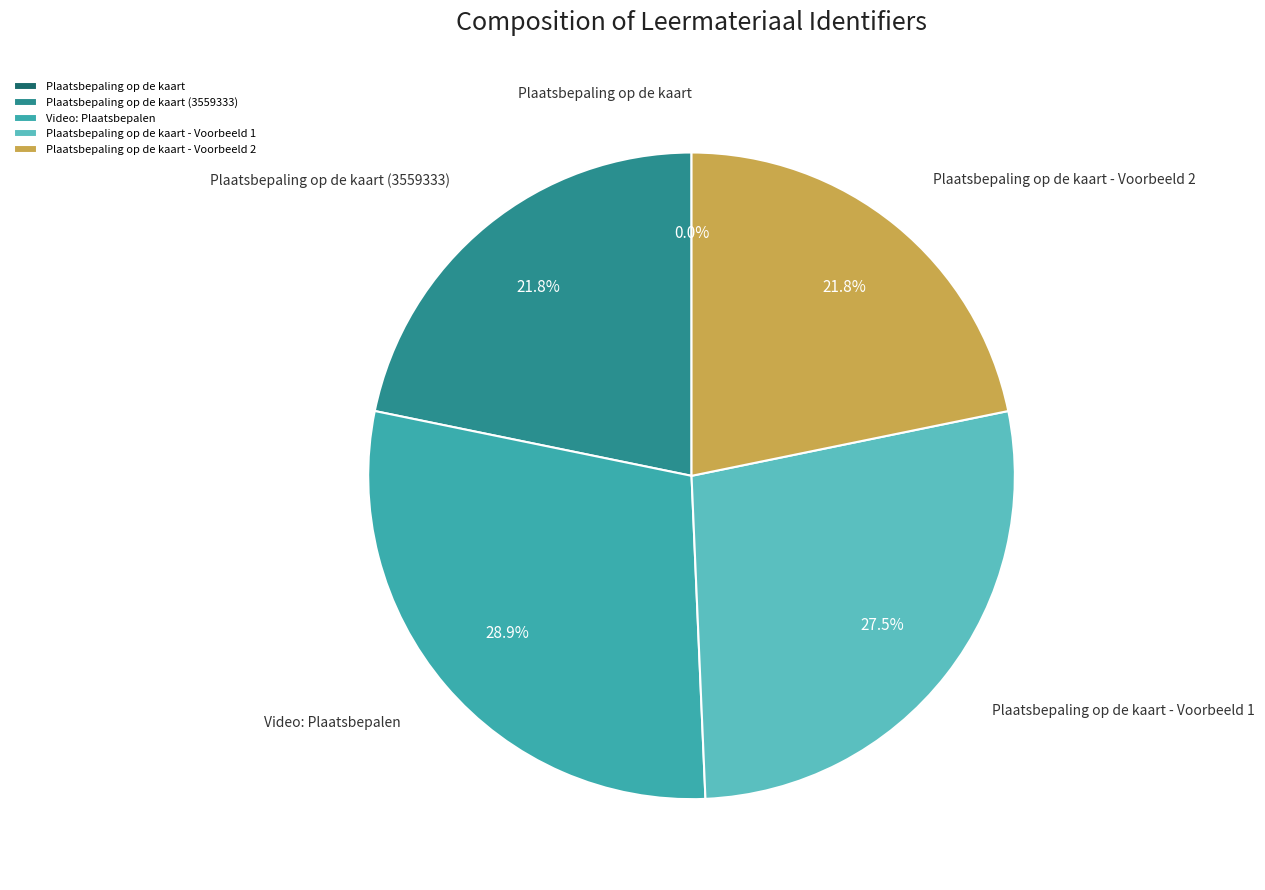

Which slice is the largest?

Video: Plaatsbepalen